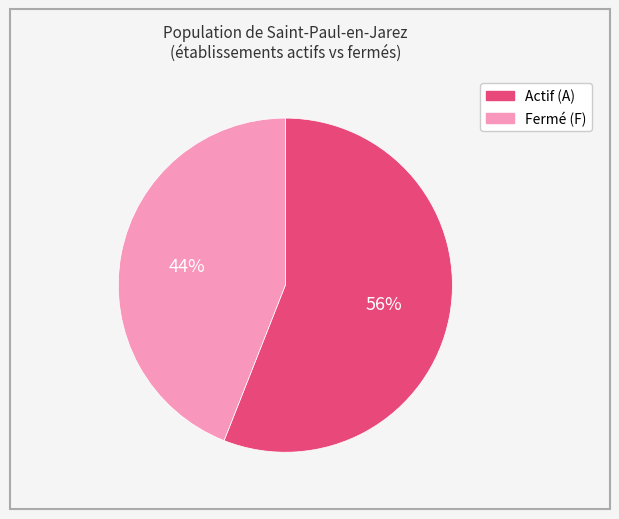

To the nearest percent, what is the average slice percentage?

50%